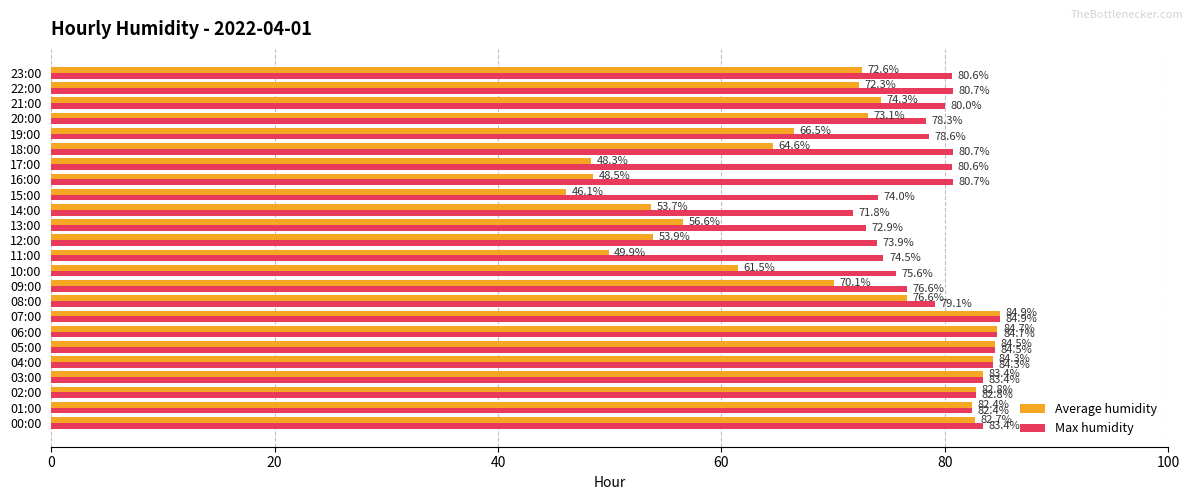

The value of Max humidity at 05:00 is 33.9. True or false?

False